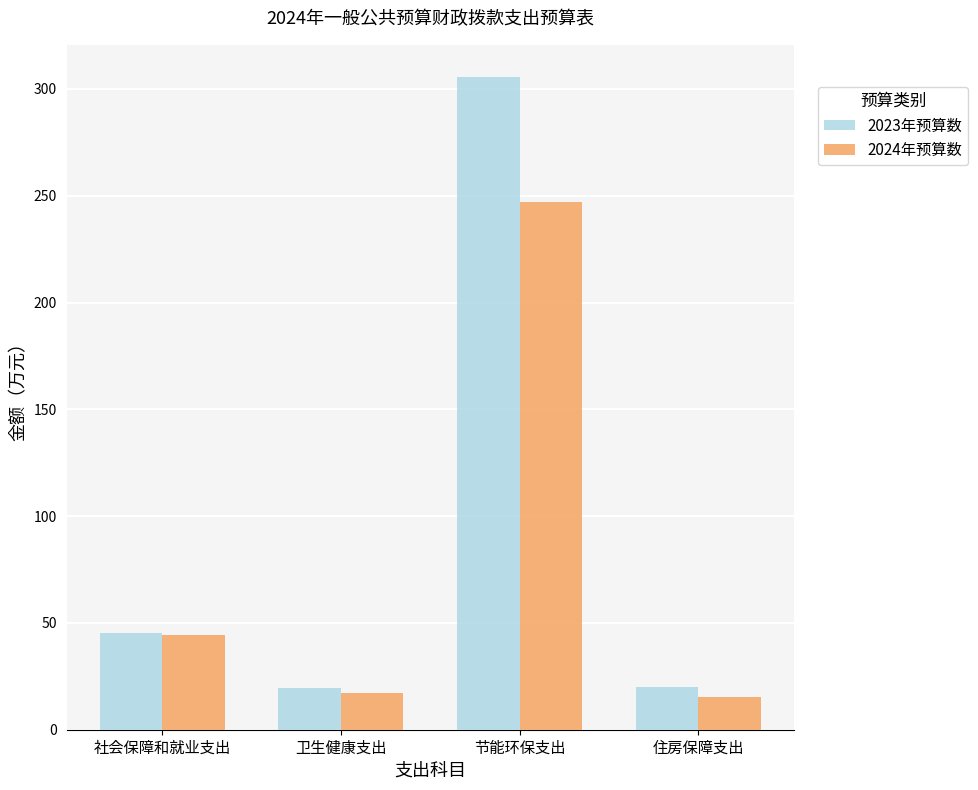

What is the label of the 1st bar from the right?

住房保障支出